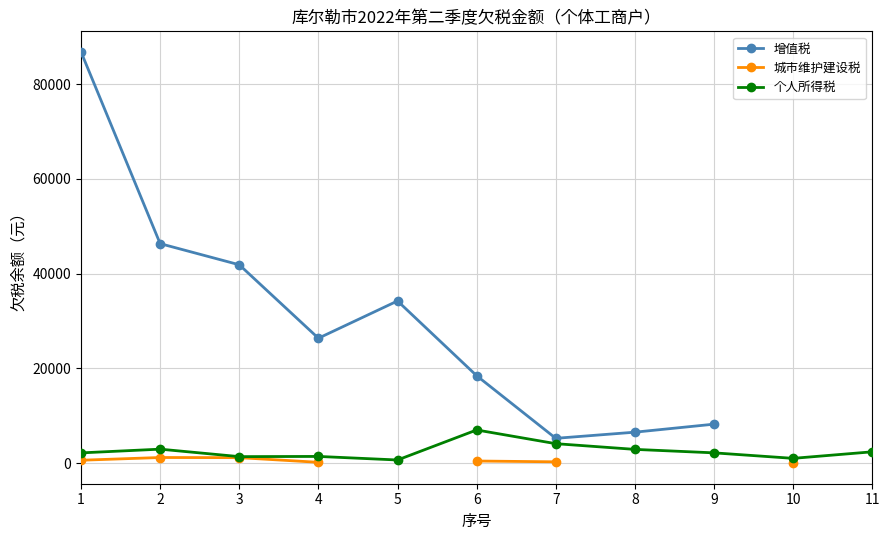

Rank the categories by 个人所得税 value from highest to lowest.

6, 7, 2, 8, 11, 9, 1, 4, 3, 10, 5